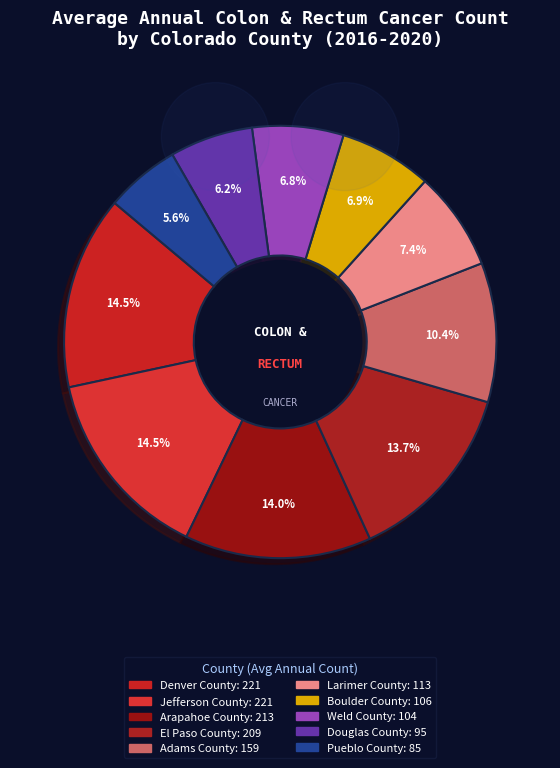

The Weld County slice represents 1% of the pie. True or false?

False